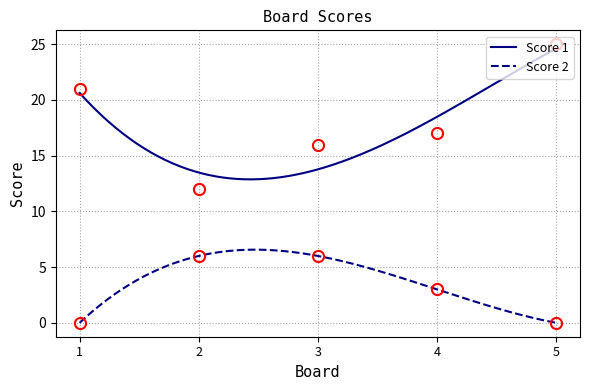

Between 3 and 4, which series saw the biggest shift?

Score 2